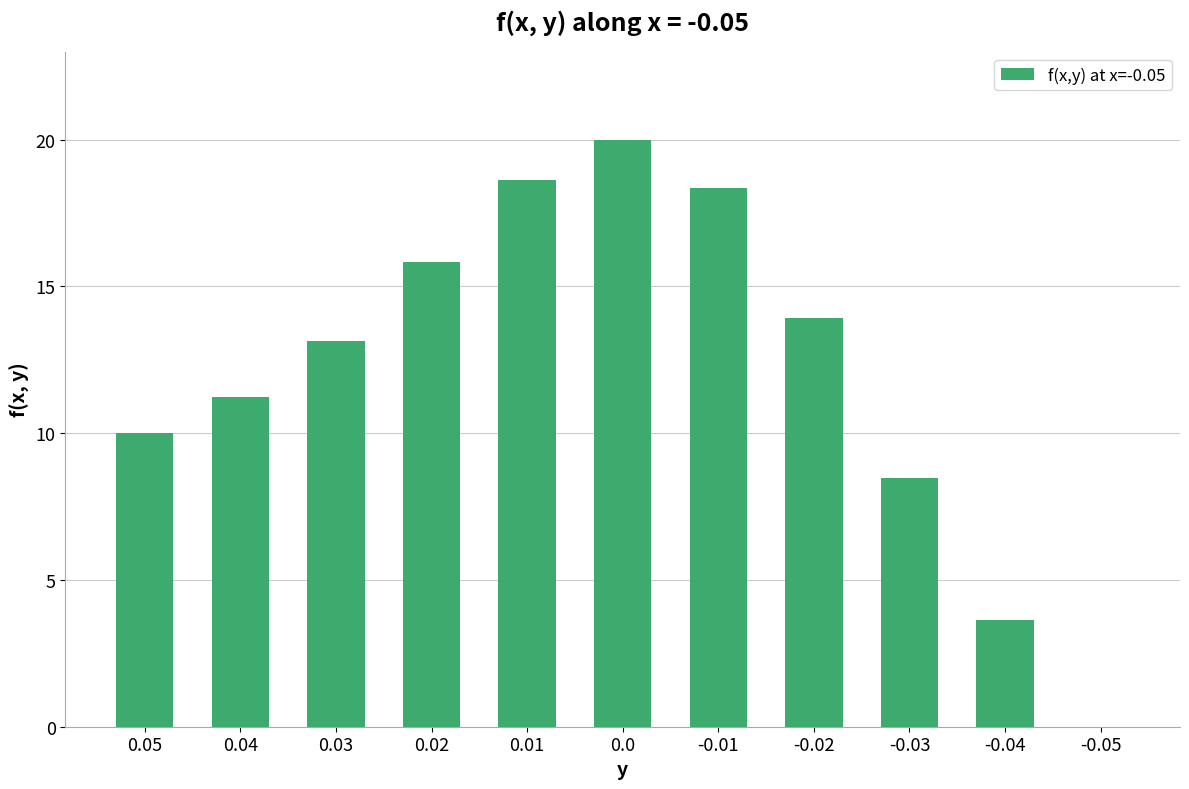

The chart shows a value of 20.0 at 0.0. True or false?

True